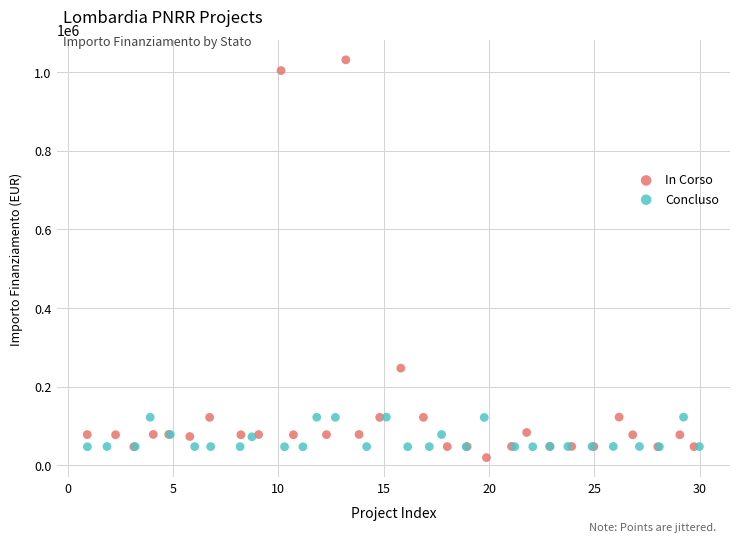

Which series has the widest spread of Y values?

In Corso